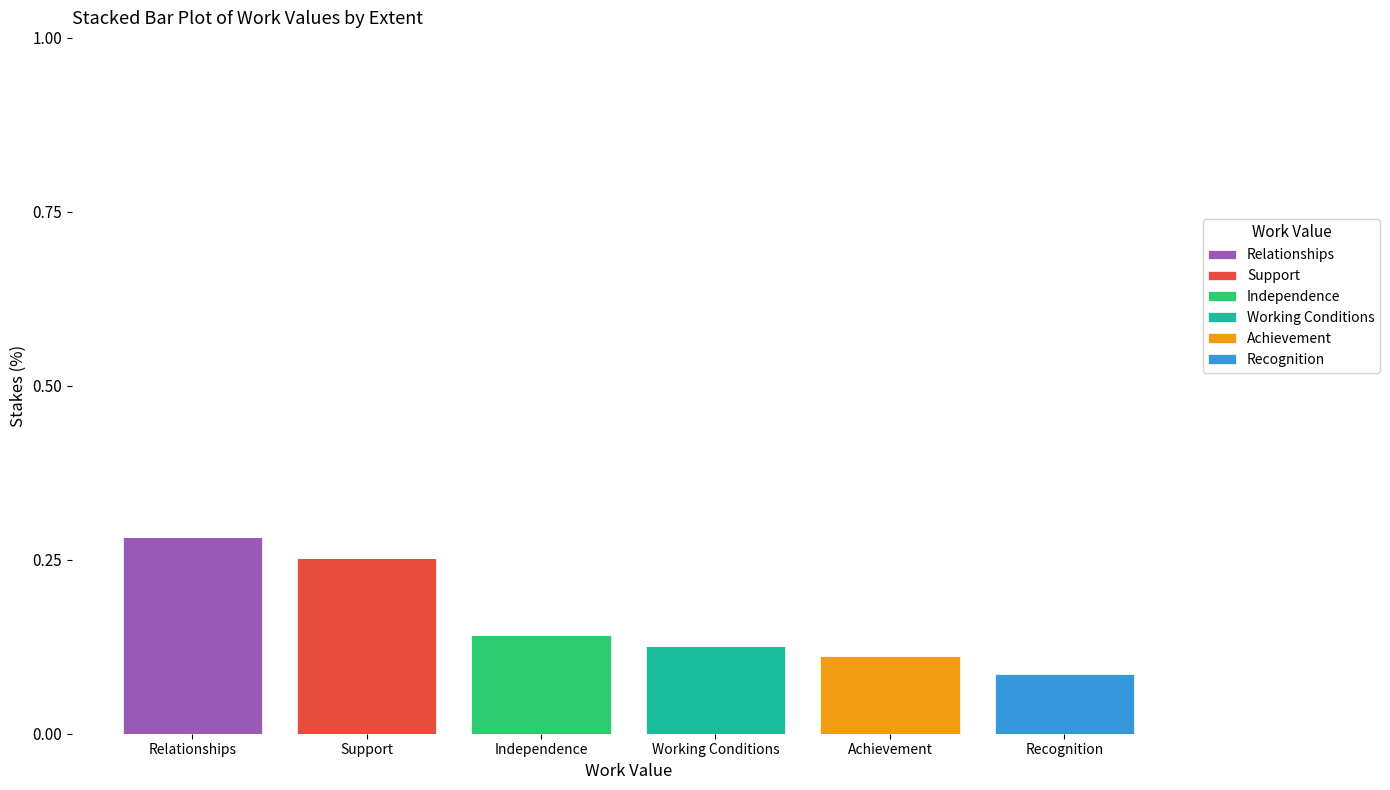

At which label does Relationships reach its peak?

Relationships